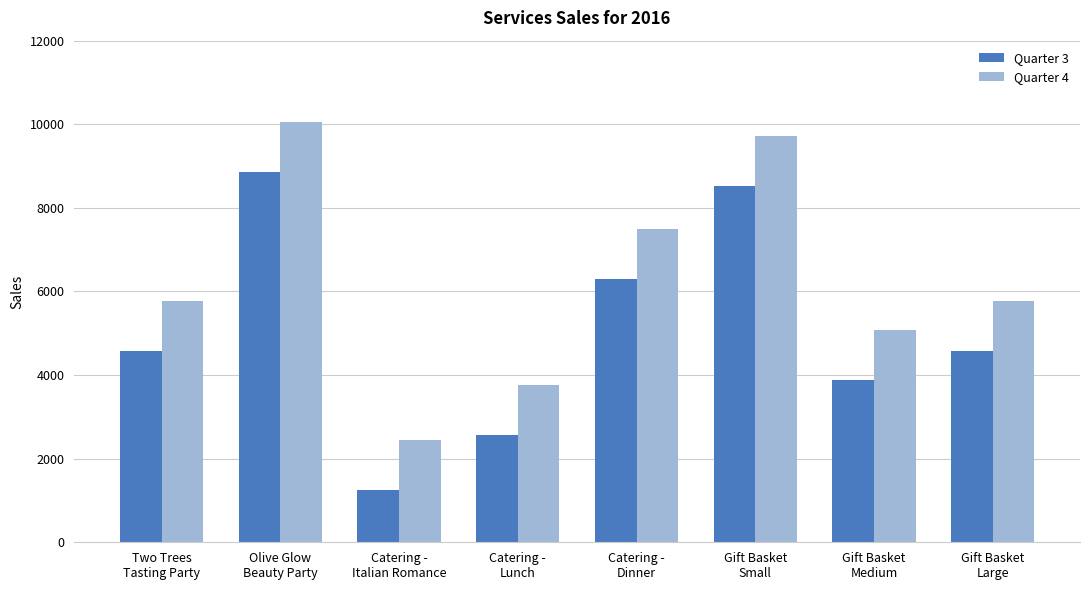

List the series in order of their peak value, highest first.

Quarter 4, Quarter 3